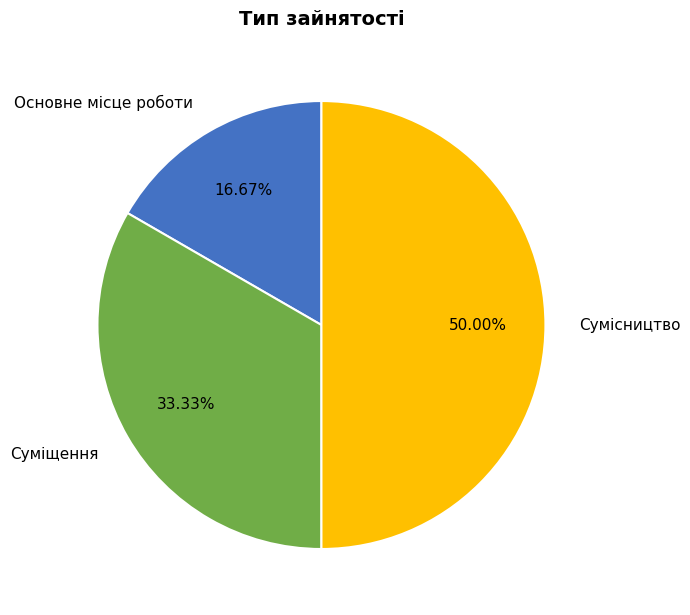

To the nearest percent, what is the combined percentage of Сумісництво and Суміщення?

83%